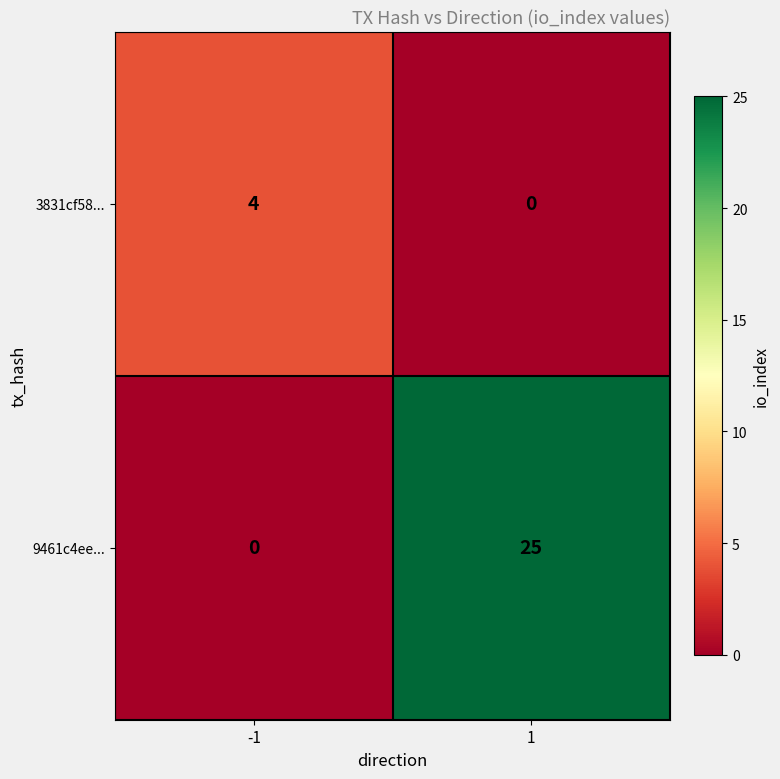

Which series has the largest total across all categories?

9461c4ee...